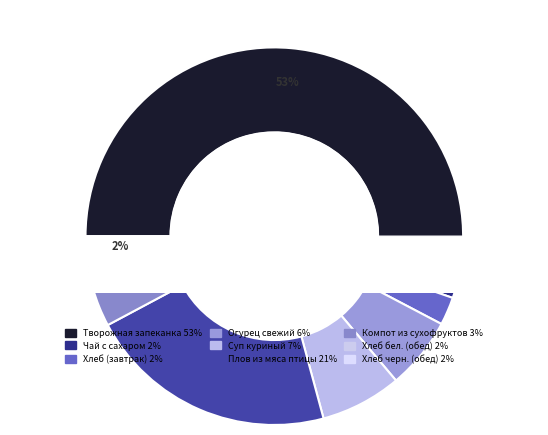

Combined, do Огурец свежий and Компот из сухофруктов account for over 50%?

No